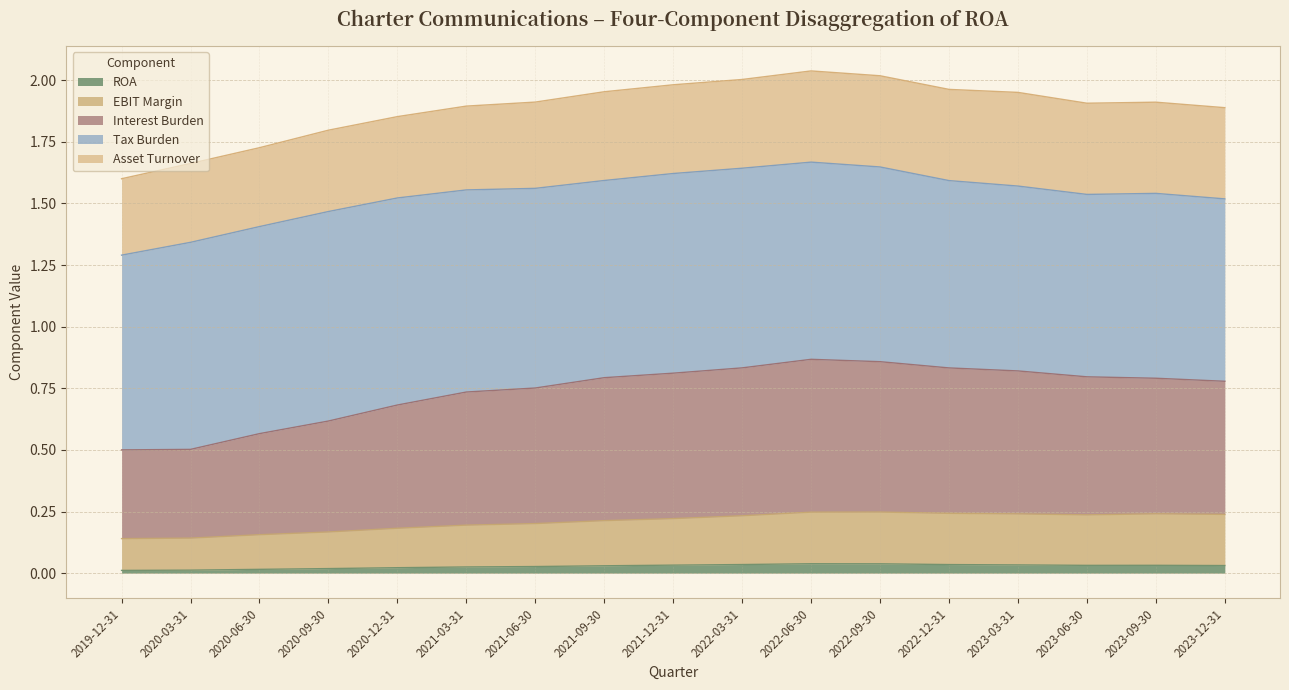

Does the chart display data point markers on the line(s)?

No